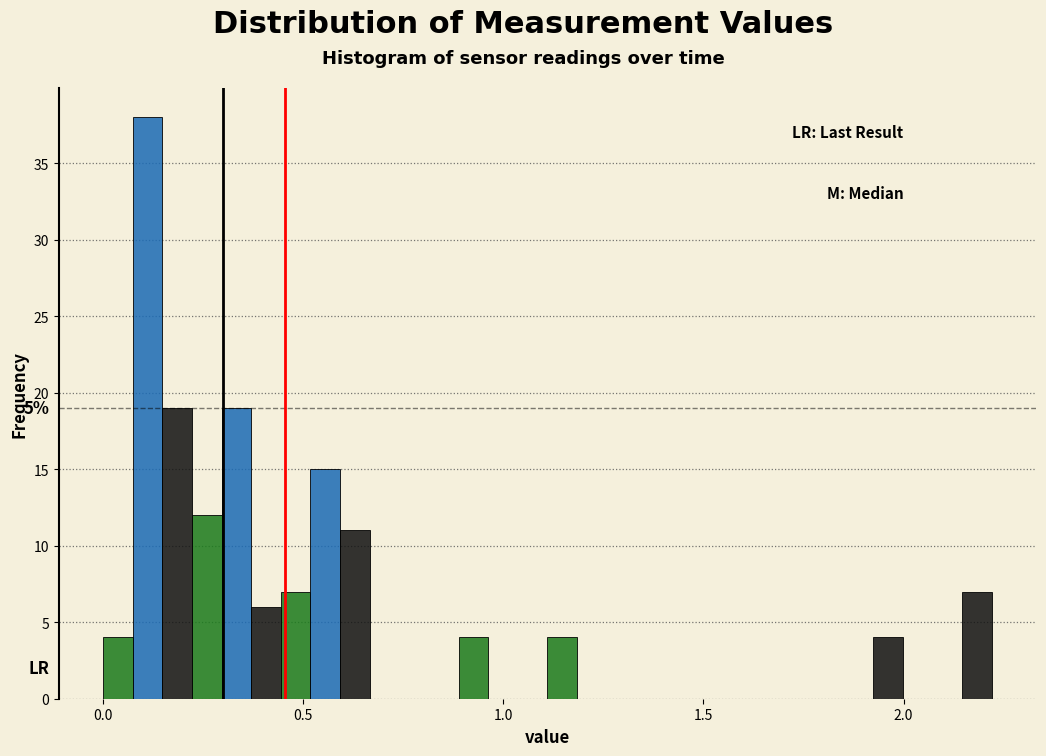

Around what value on the x-axis is the tallest bar? Give the approximate position of its centre, as read against the axis.

0.10